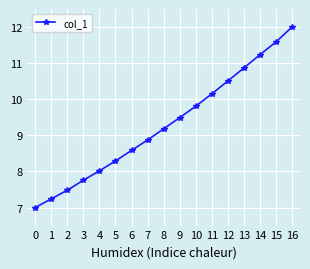

Reading right to left, what are all the values shown in this chart?

12.0	11.6	11.2	10.9	10.5	10.1	9.8	9.5	9.2	8.9	8.6	8.3	8.0	7.8	7.5	7.2	7.0